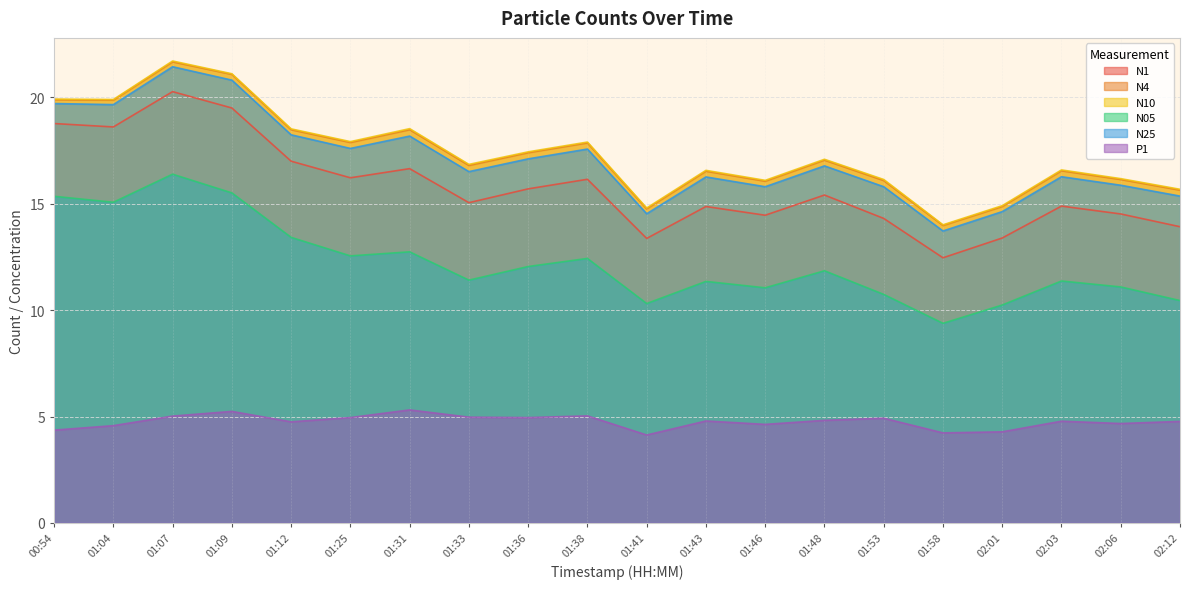

True or false: N05 has more than 1 points higher than both neighbors.

True